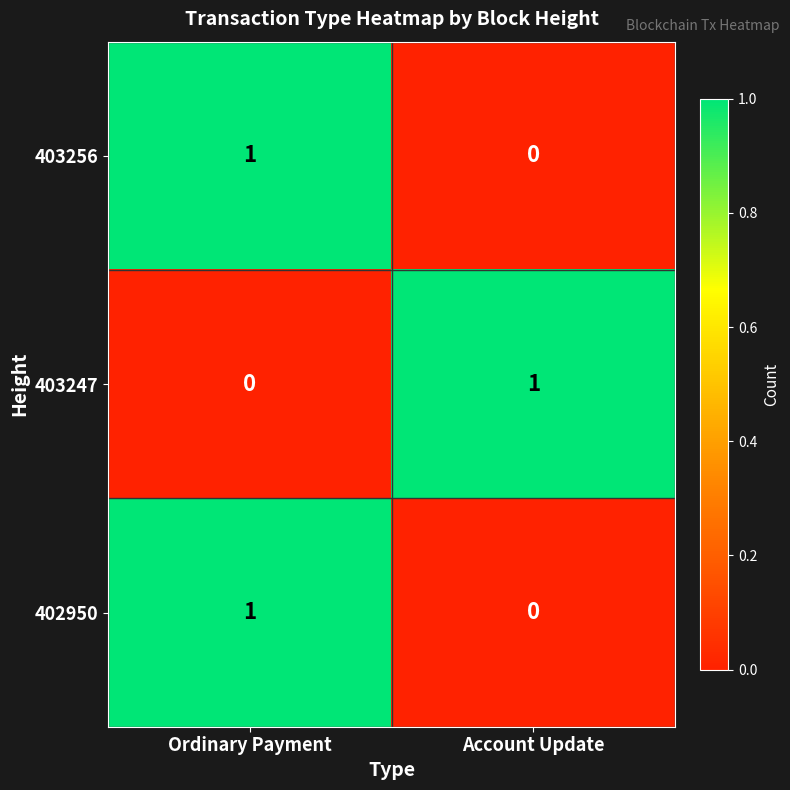

Is the value of 402950 at Account Update greater than the value of 403247 at Account Update?

No